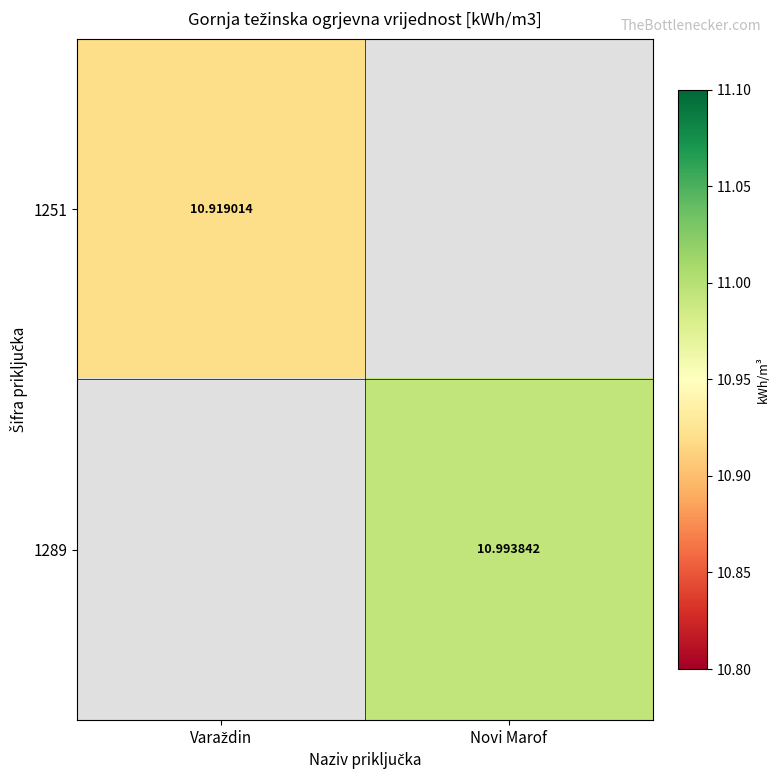

Is it true that 1289 equals 5.2 at Varaždin?

False